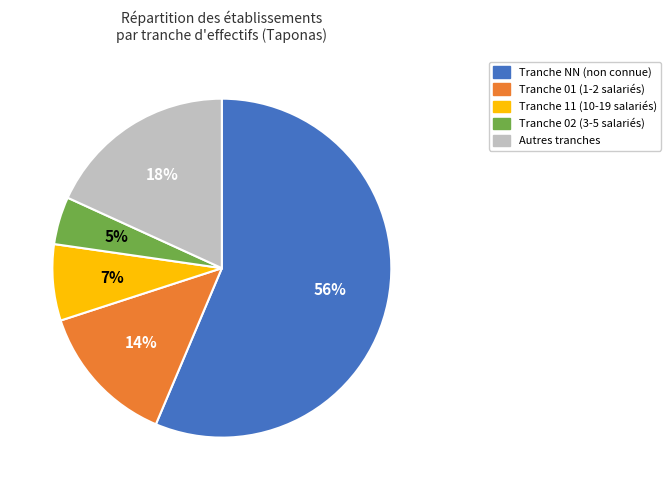

Is there a majority slice in this chart?

Yes